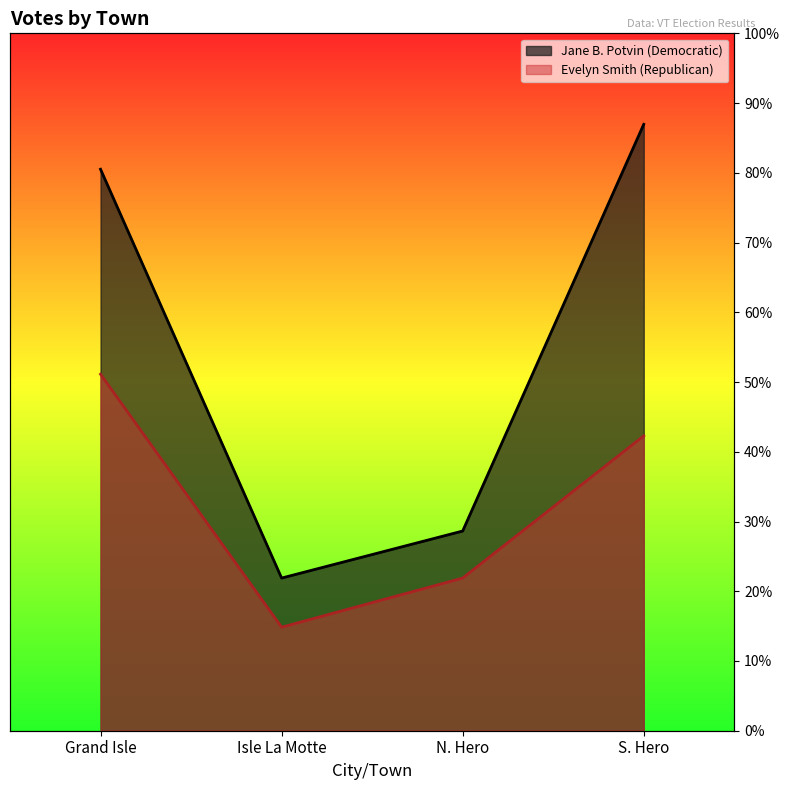

What is the label of the 1st point from the right?

S. Hero